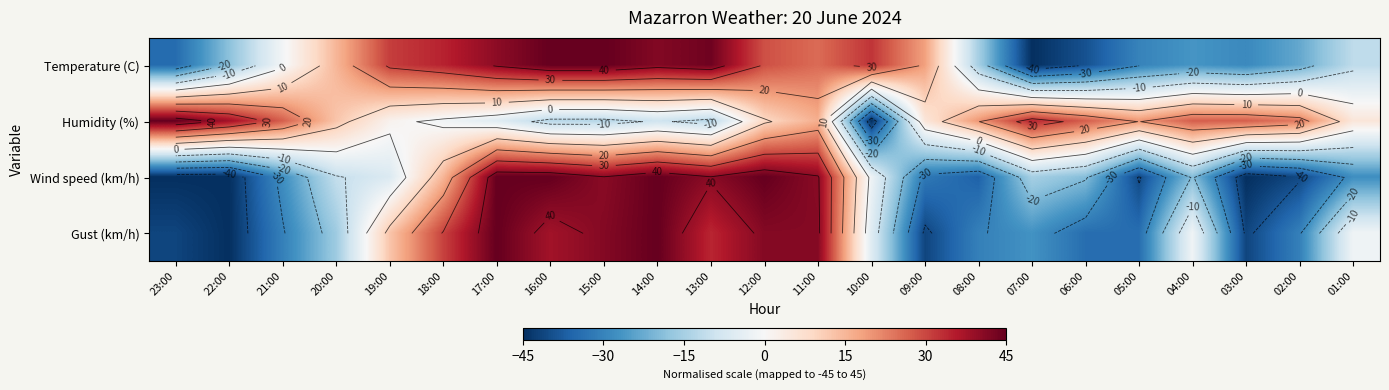

What is the highest value of the Gust (km/h) series?

45.0